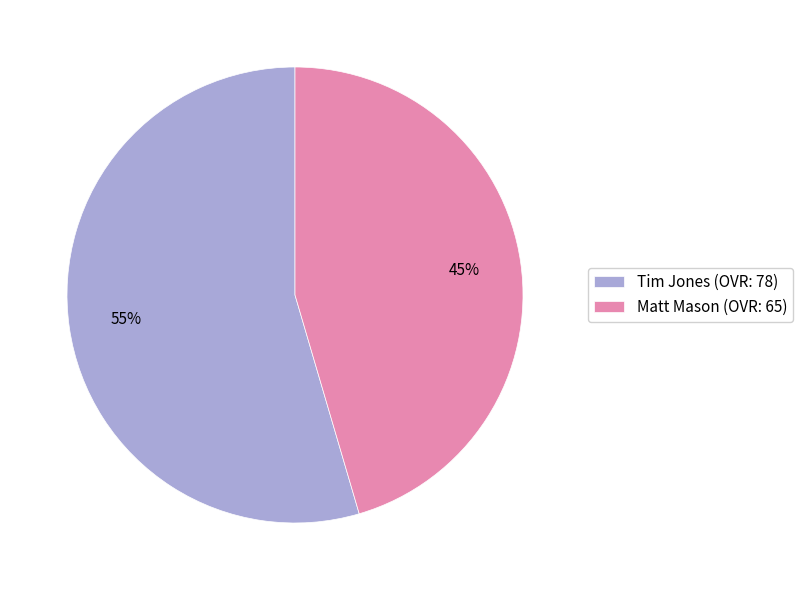

Approximately how many times larger is the value at Tim Jones compared to Matt Mason?

1.2